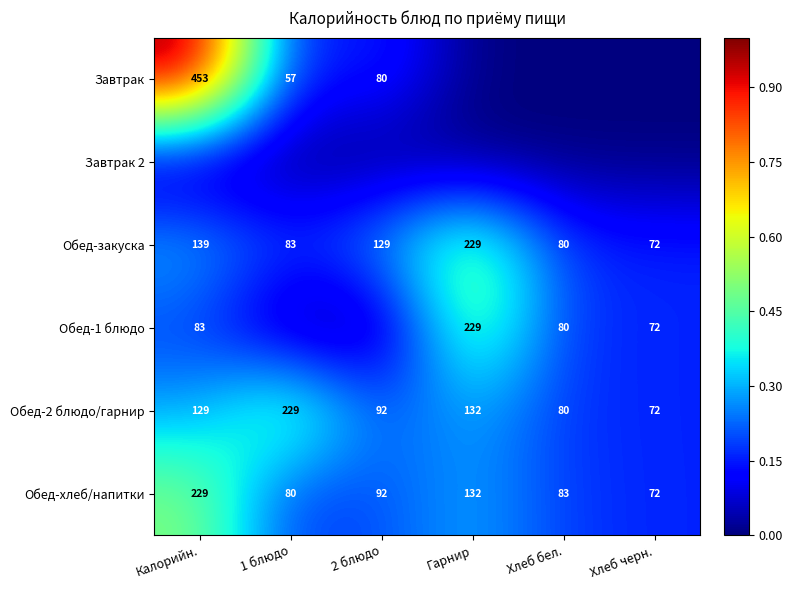

What is the sum of the Обед-1 блюдо values at Хлеб бел. and Гарнир?

309